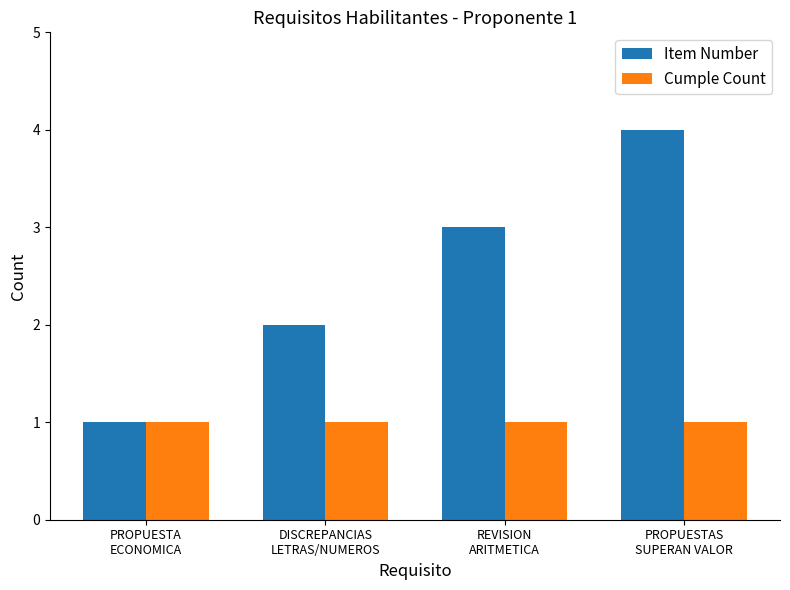

At which category does the chart reach its peak across all series?

PROPUESTAS
SUPERAN VALOR